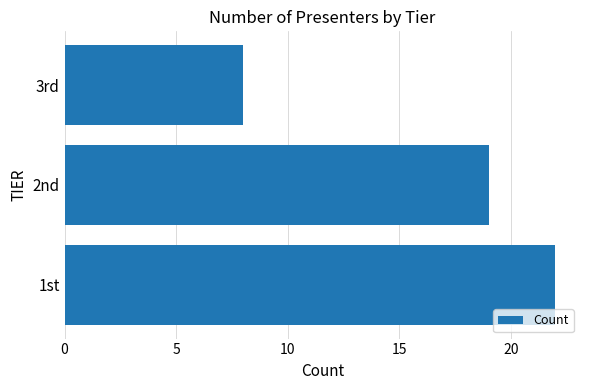

The chart shows a value of 22 at 1st. True or false?

True